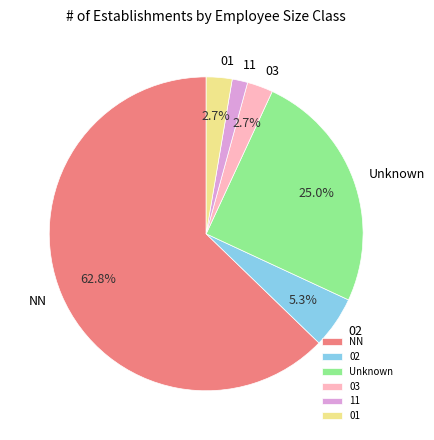

To the nearest percent, what is the difference between the largest and smallest slice percentages?

61%